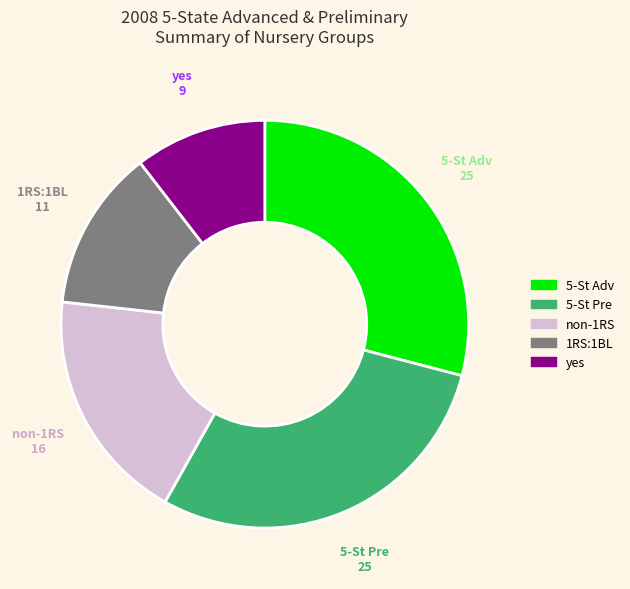

Count the number of slices in the pie.

5